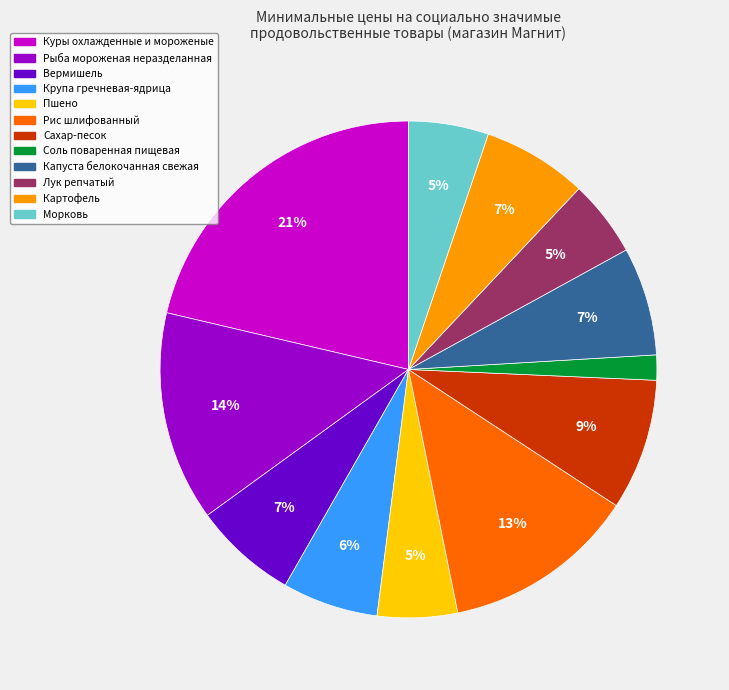

What is the smallest slice in the pie chart?

Соль поваренная пищевая